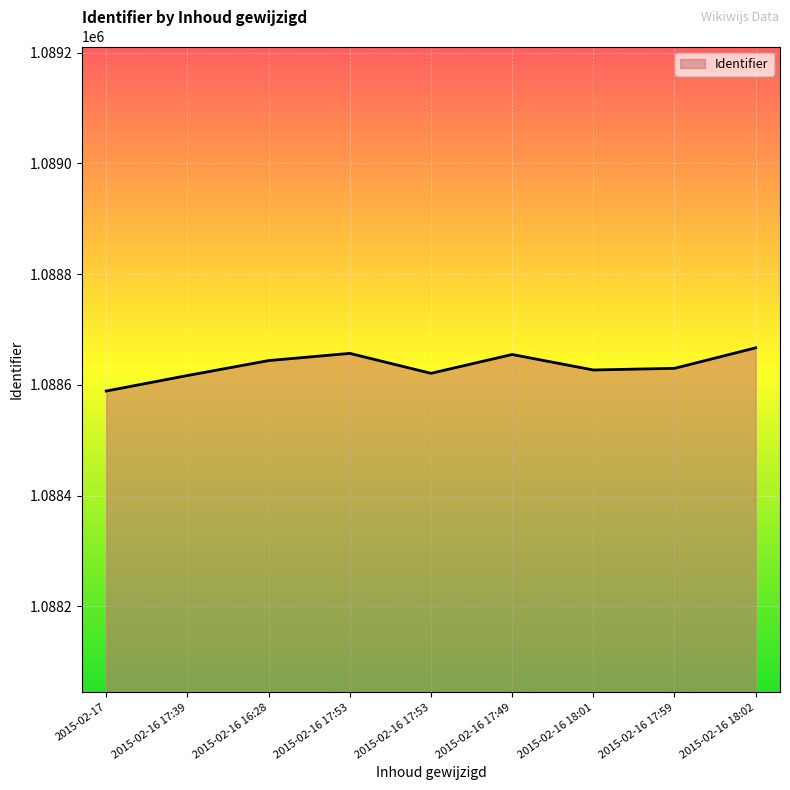

How many interior local peaks (higher than both neighbors) does the data have?

2